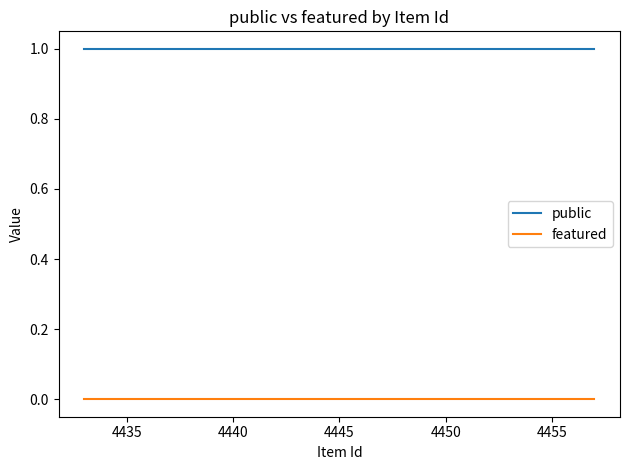

Which series has the largest total across all categories?

public